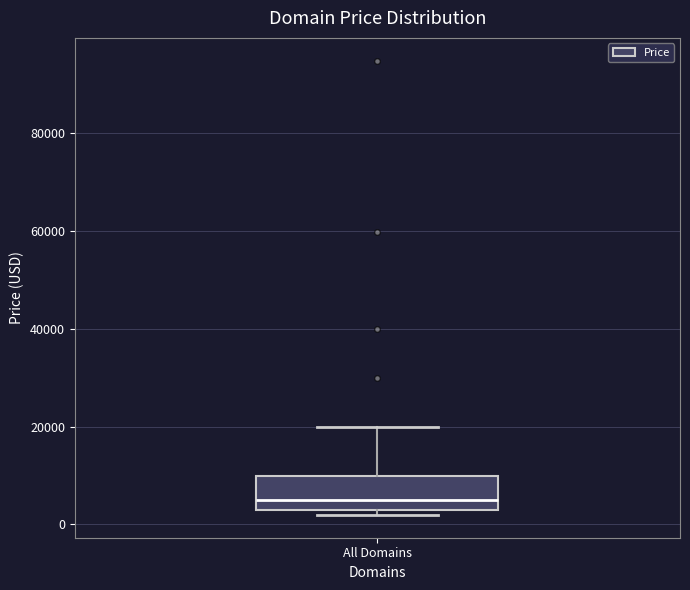

Read this box plot against the y-axis: the position of the median line, the range covered by the box, and the ends of both whiskers. The values are not printed on the chart, so give them approximately, as read against the axis.

median 4000, box 2000 to 10000, whiskers 2000 (just below the box's lower edge) to 20000